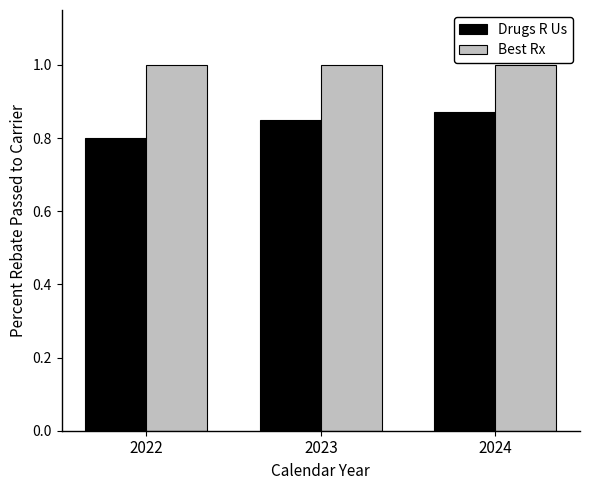

What is the lowest value of the Best Rx series?

1.0